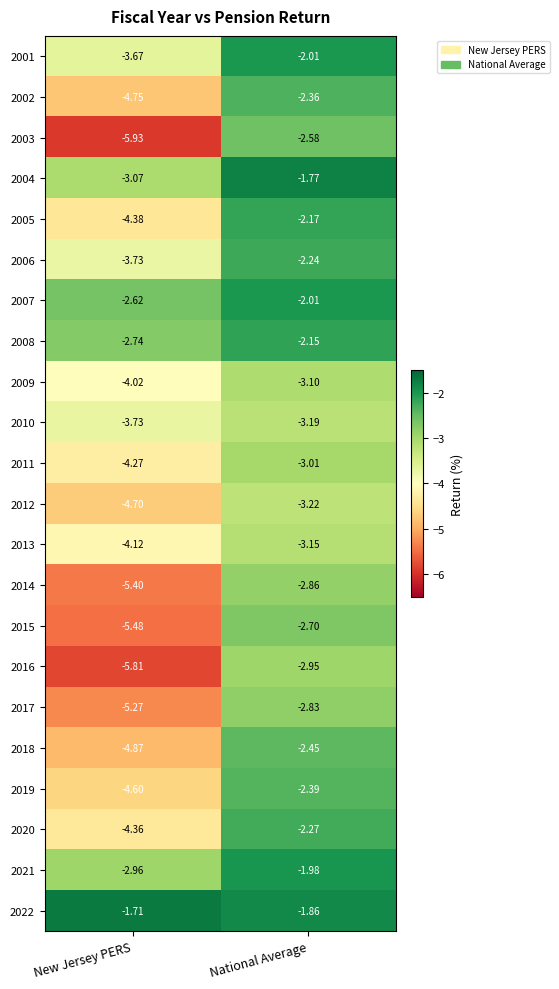

At how many categories does at least one series exceed -4?

2